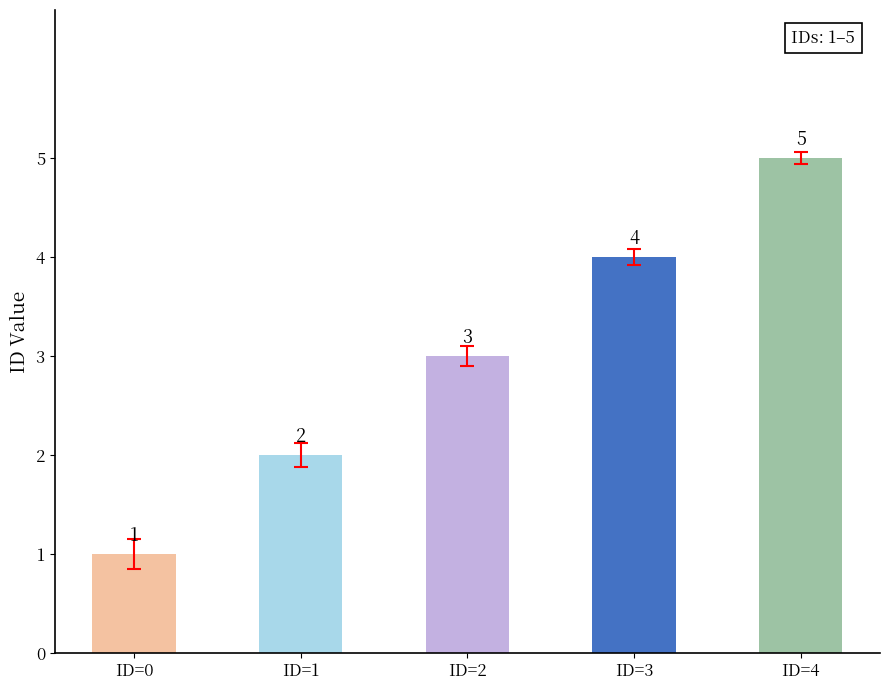

The value at ID=3 is 4. True or false?

True